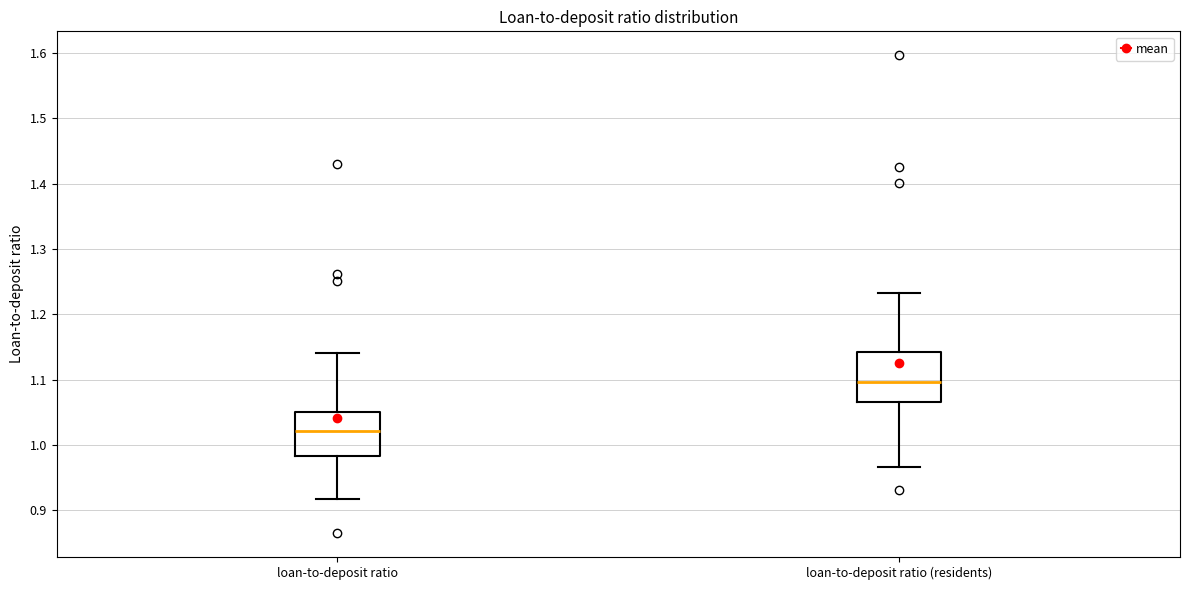

Which box's median line is the highest?

loan-to-deposit ratio (residents)